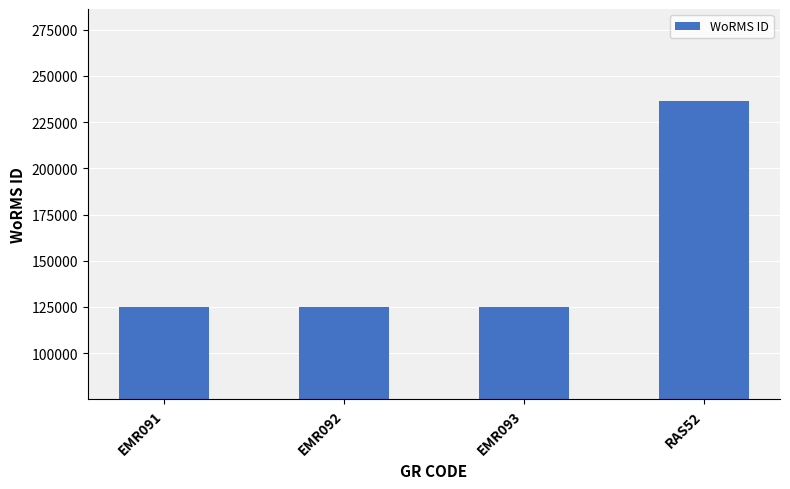

How many data points are less than 125134?

2